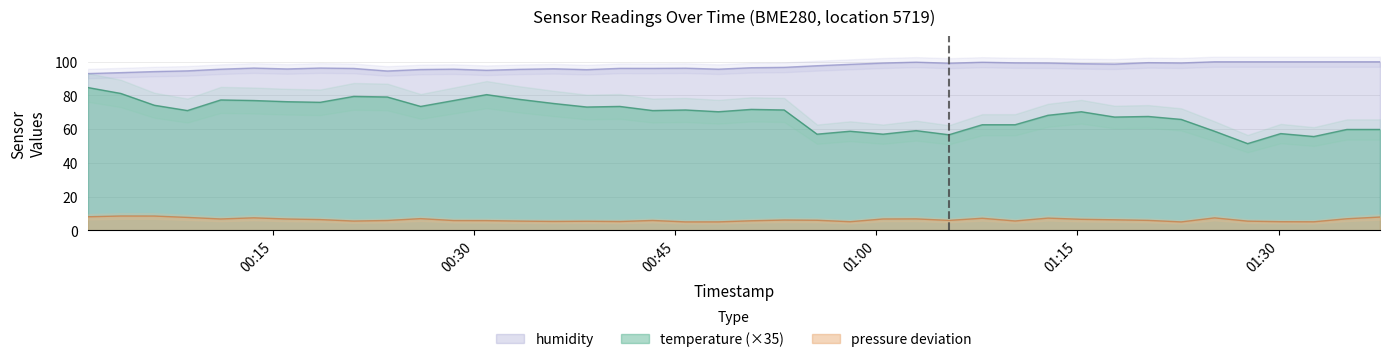

At which label does humidity first exceed 96?

2023-01-28T00:13:36